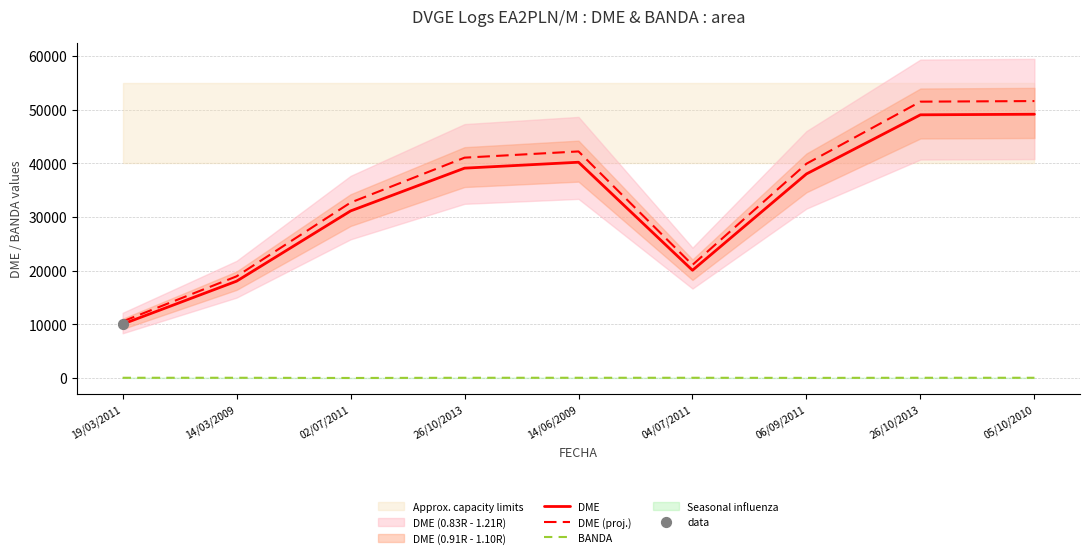

What is the total value across all series at 26/10/2013?

80186.8